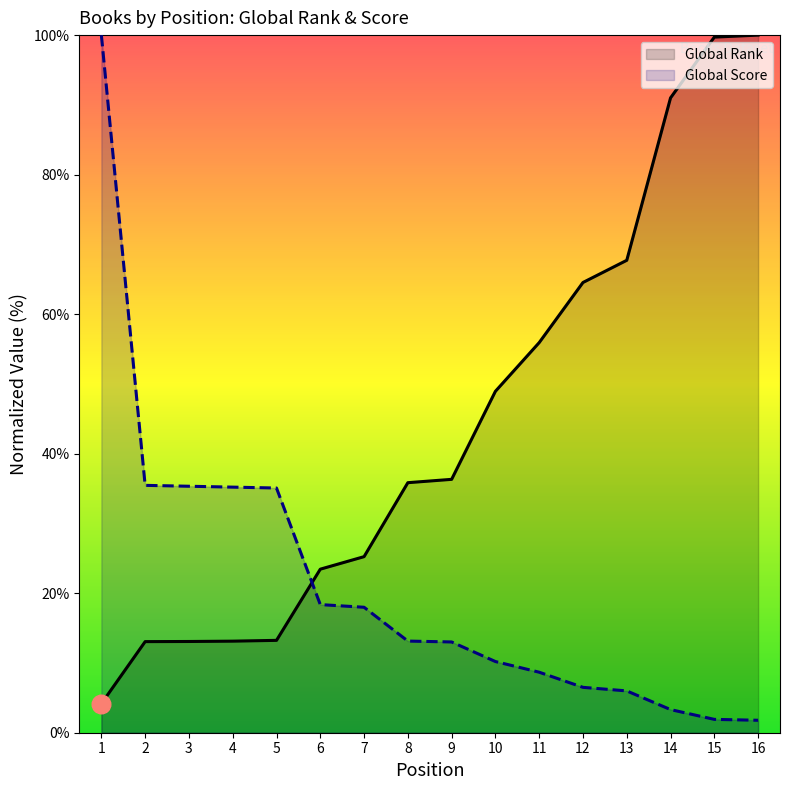

What are all the series names shown in the legend?

Global Rank, Global Score